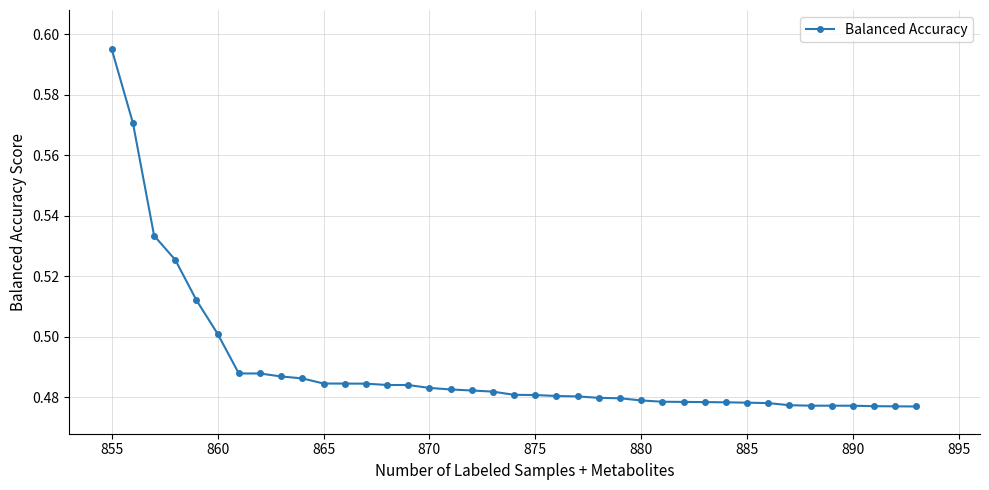

How many values are between 0 and 1?

39